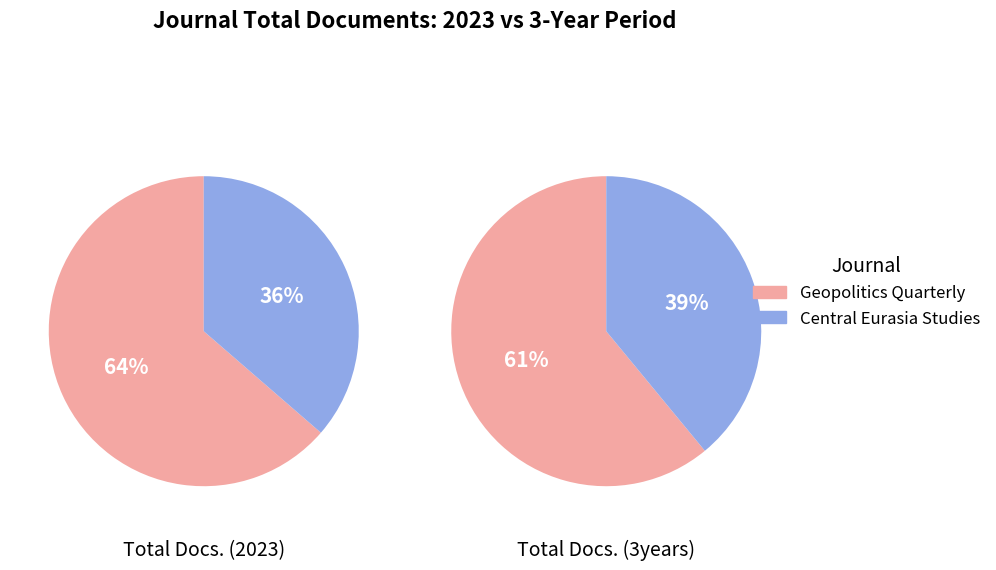

How many slices are in this pie chart?

2